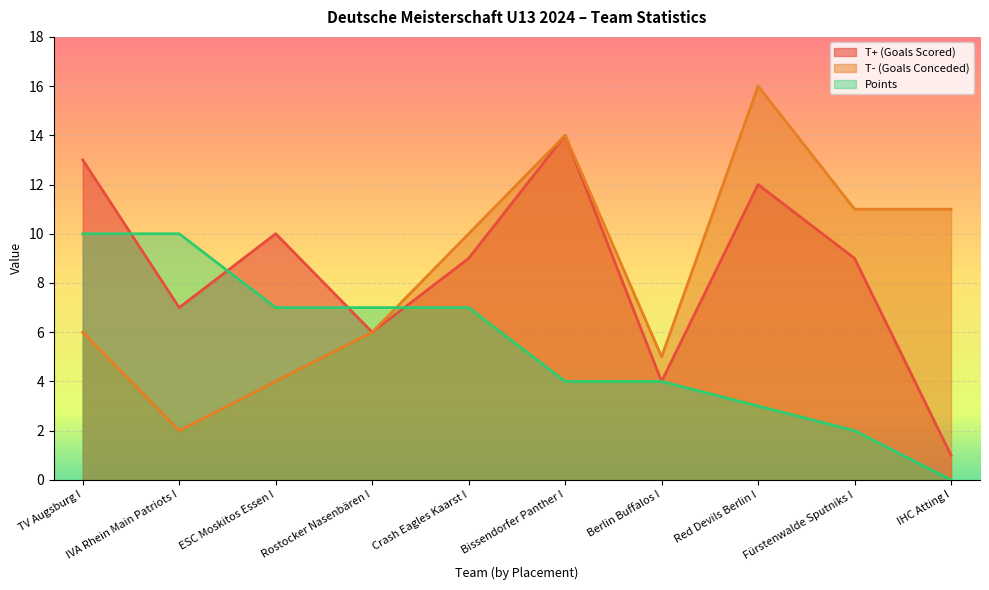

How many values in the Points series exceed 7?

2